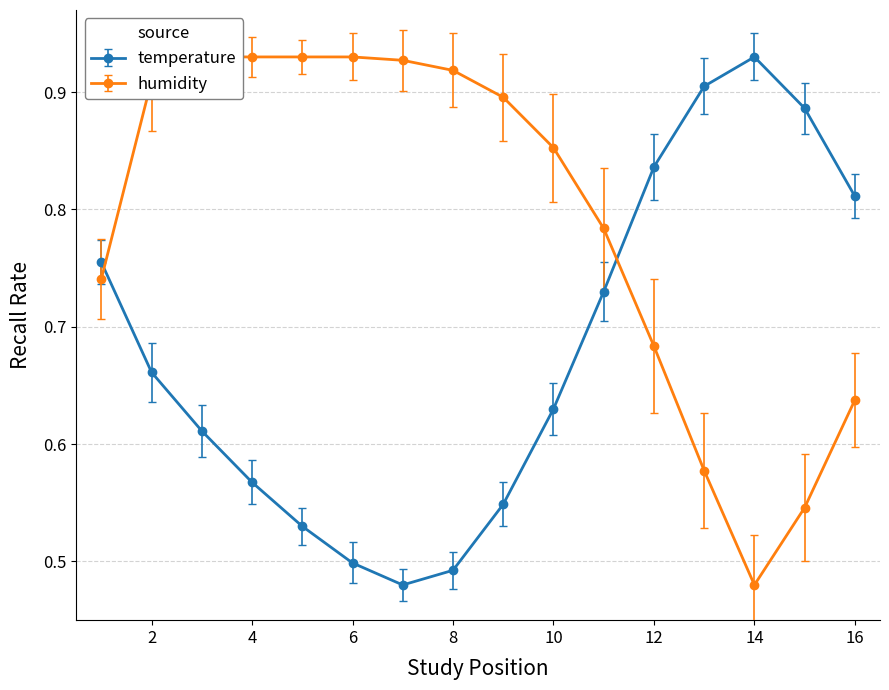

Does the chart display data point markers on the line(s)?

Yes